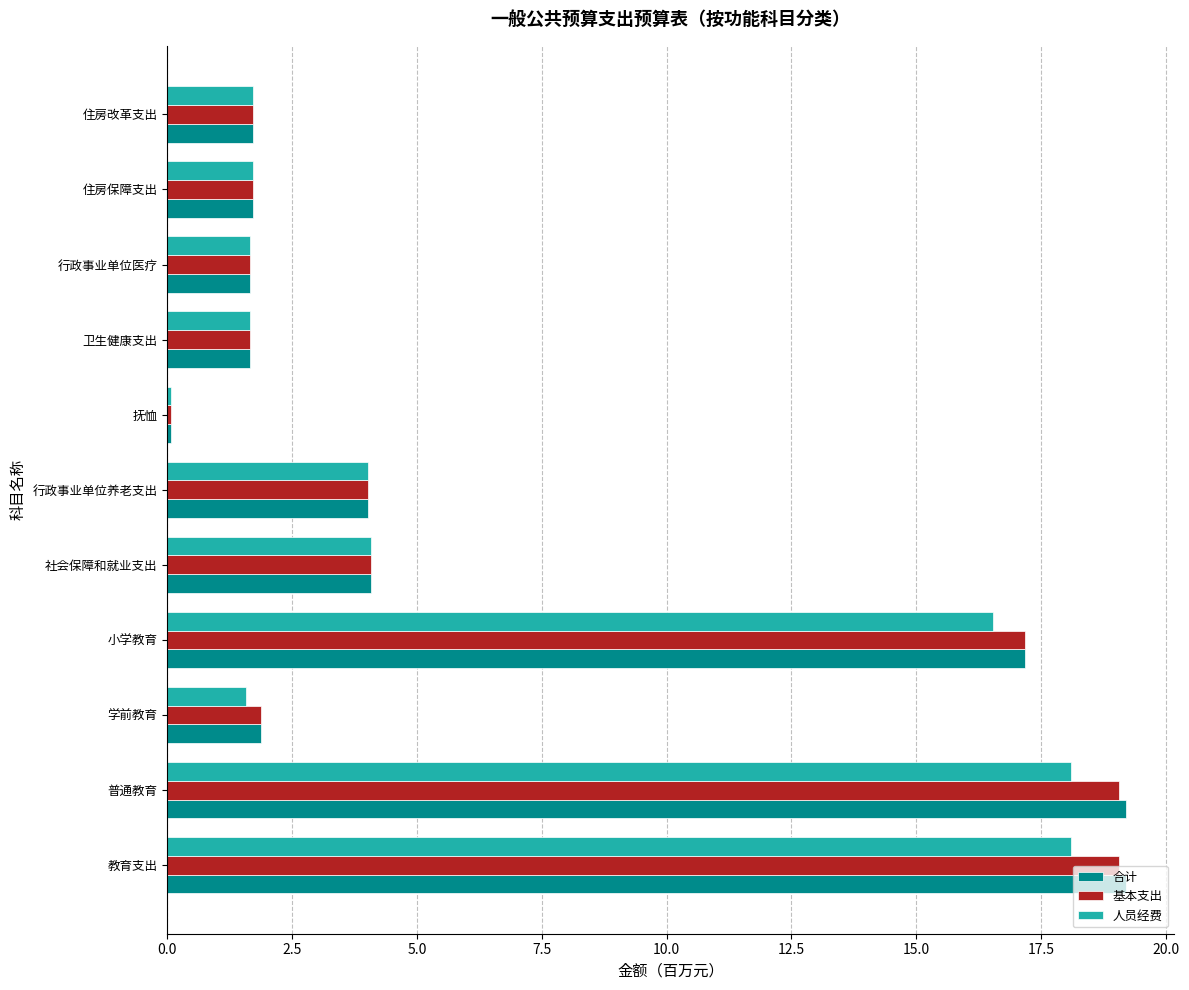

What is the difference between the 基本支出 values at 社会保障和就业支出 and 住房保障支出?

2.4